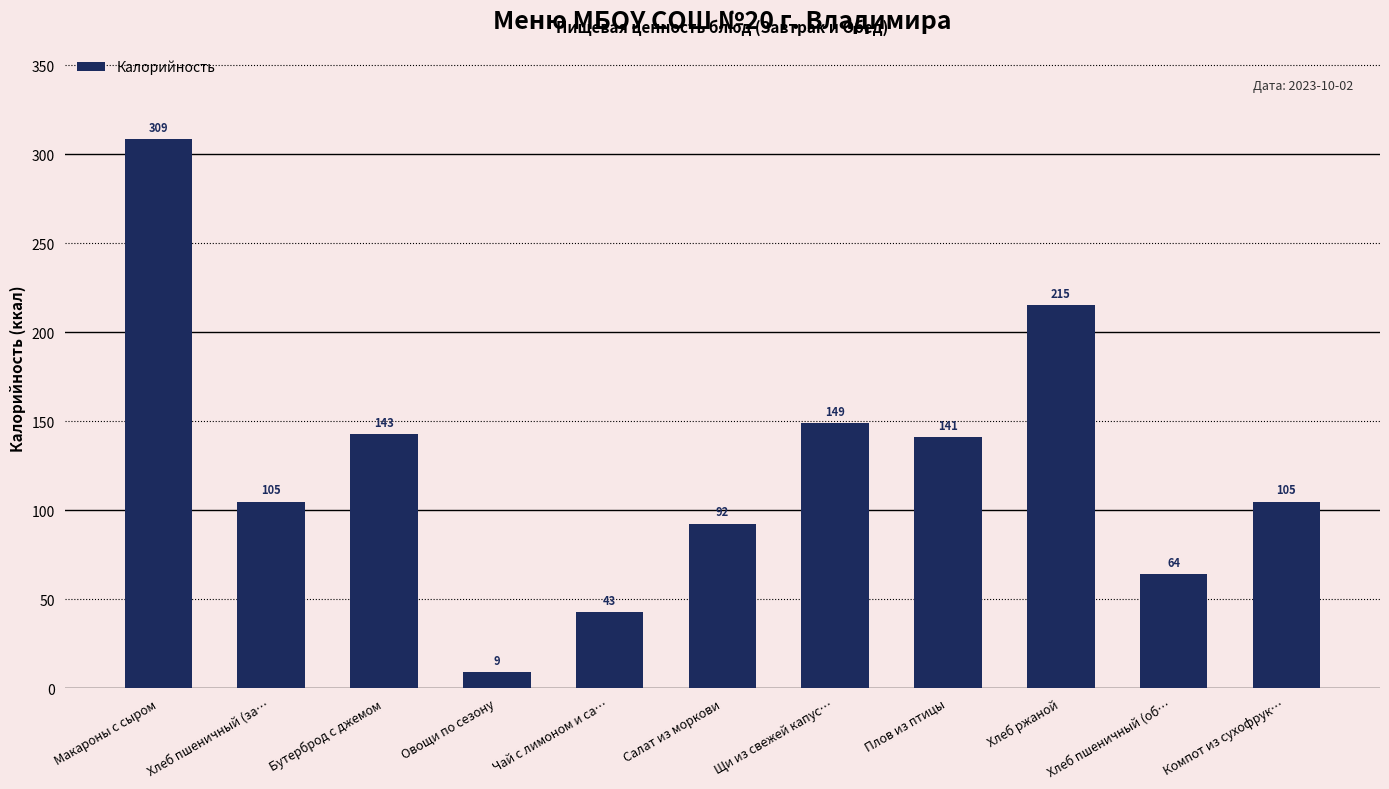

How many data points are less than 104?

4